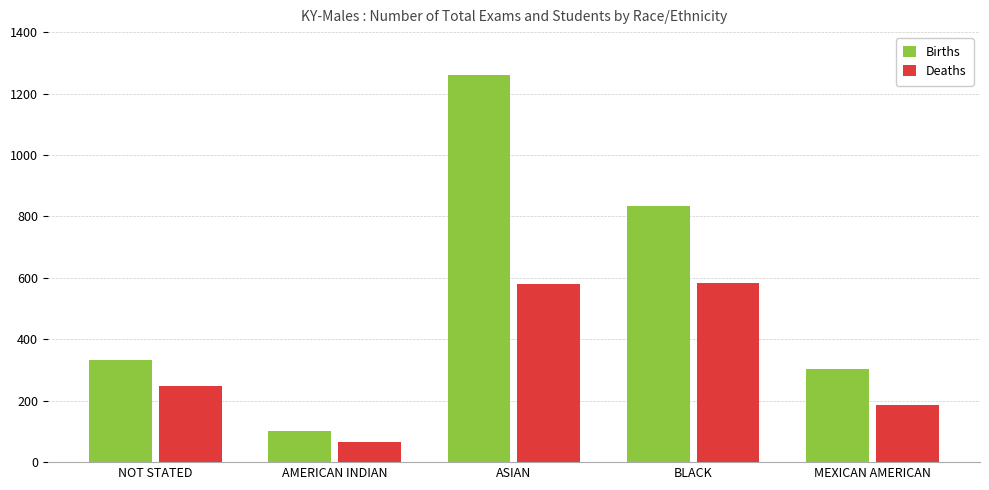

Between NOT STATED and AMERICAN INDIAN, which series saw the biggest shift?

Births